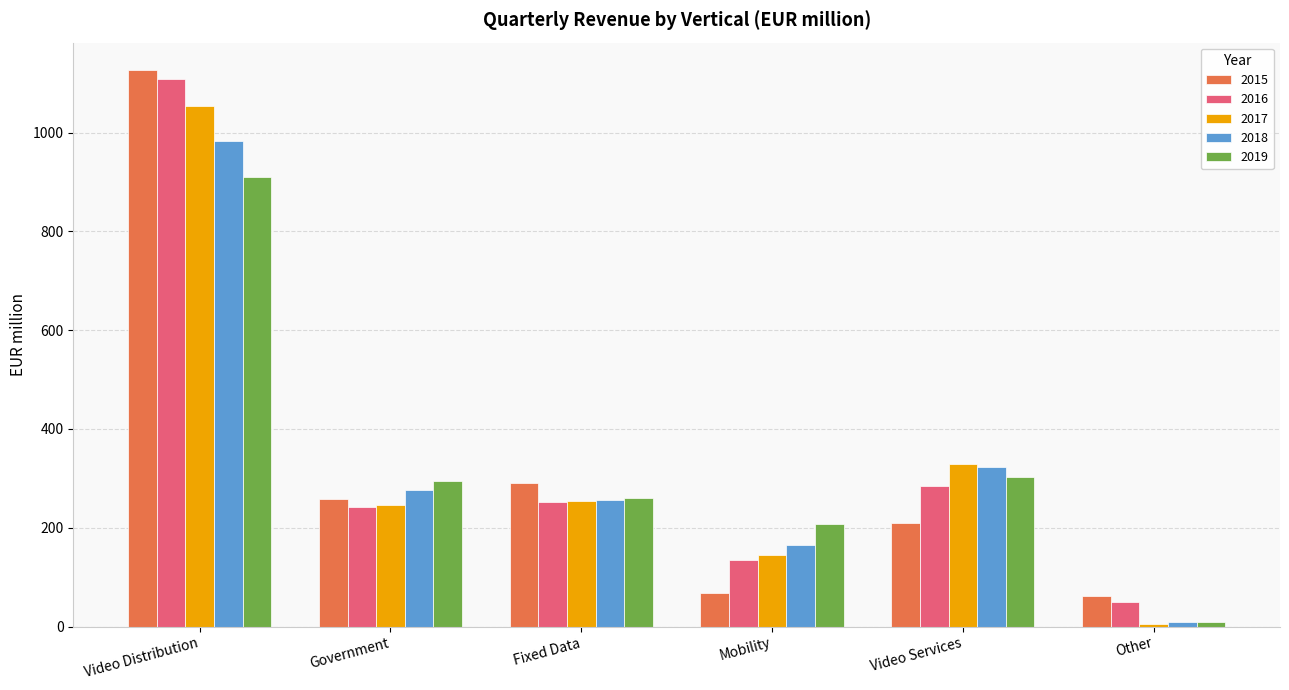

What are all the series names shown in the legend?

2015, 2016, 2017, 2018, 2019